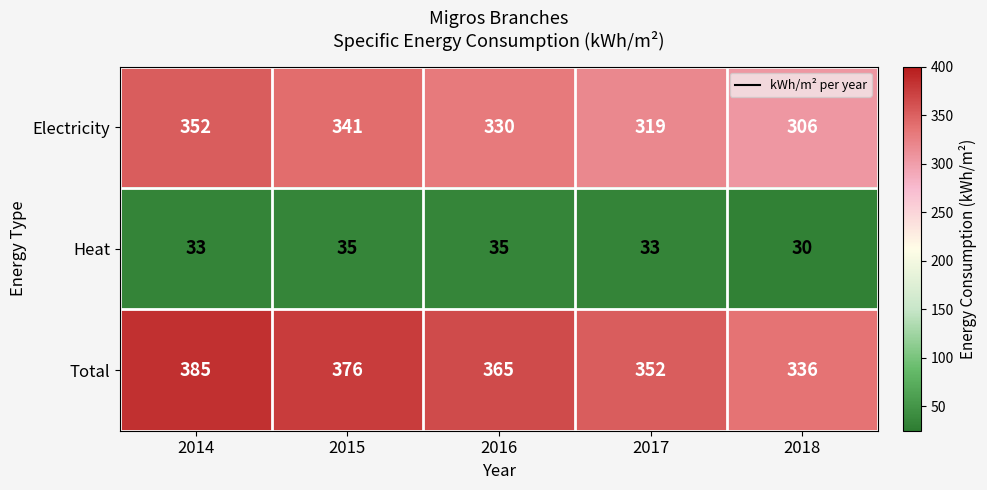

What is the difference between the maximum and minimum values in the Heat series?

5